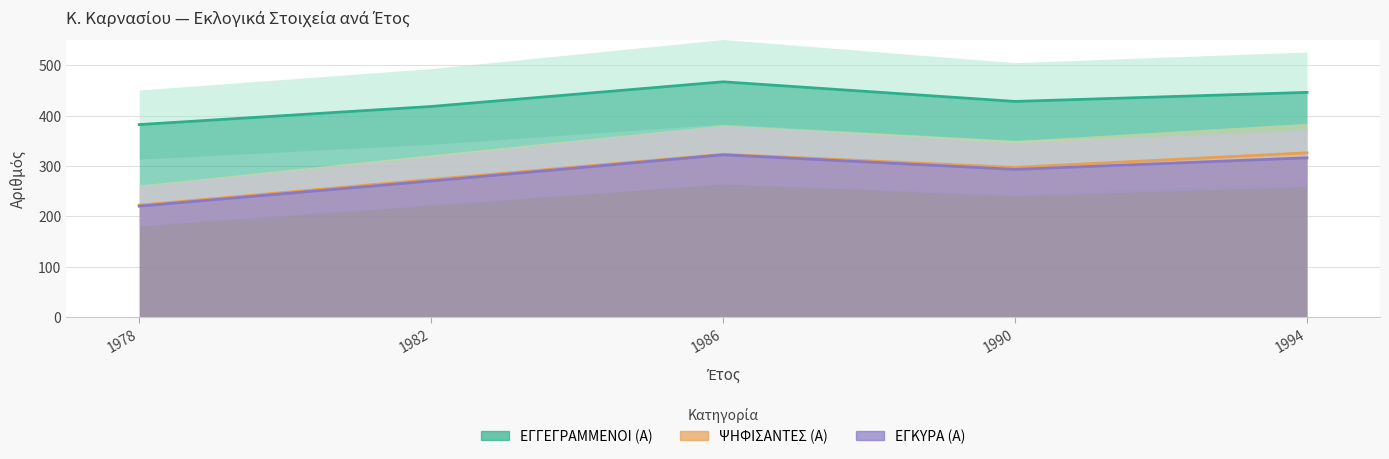

True or false: ΕΓΚΥΡΑ (Α) and ΨΗΦΙΣΑΝΤΕΣ (Α) cross at least once.

False